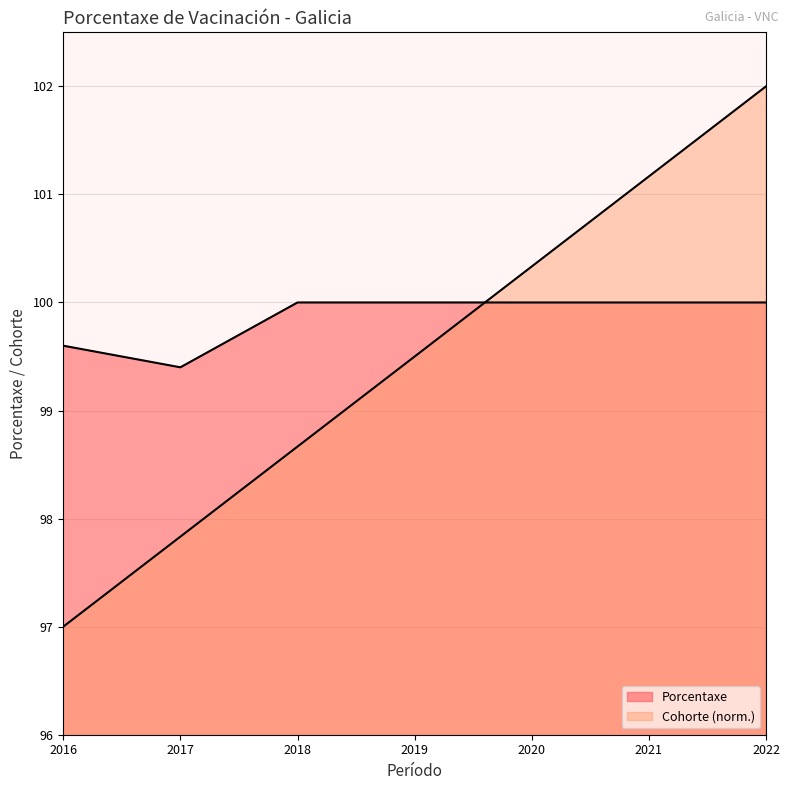

Rank the categories by Porcentaxe value from highest to lowest.

2018, 2019, 2020, 2021, 2022, 2016, 2017